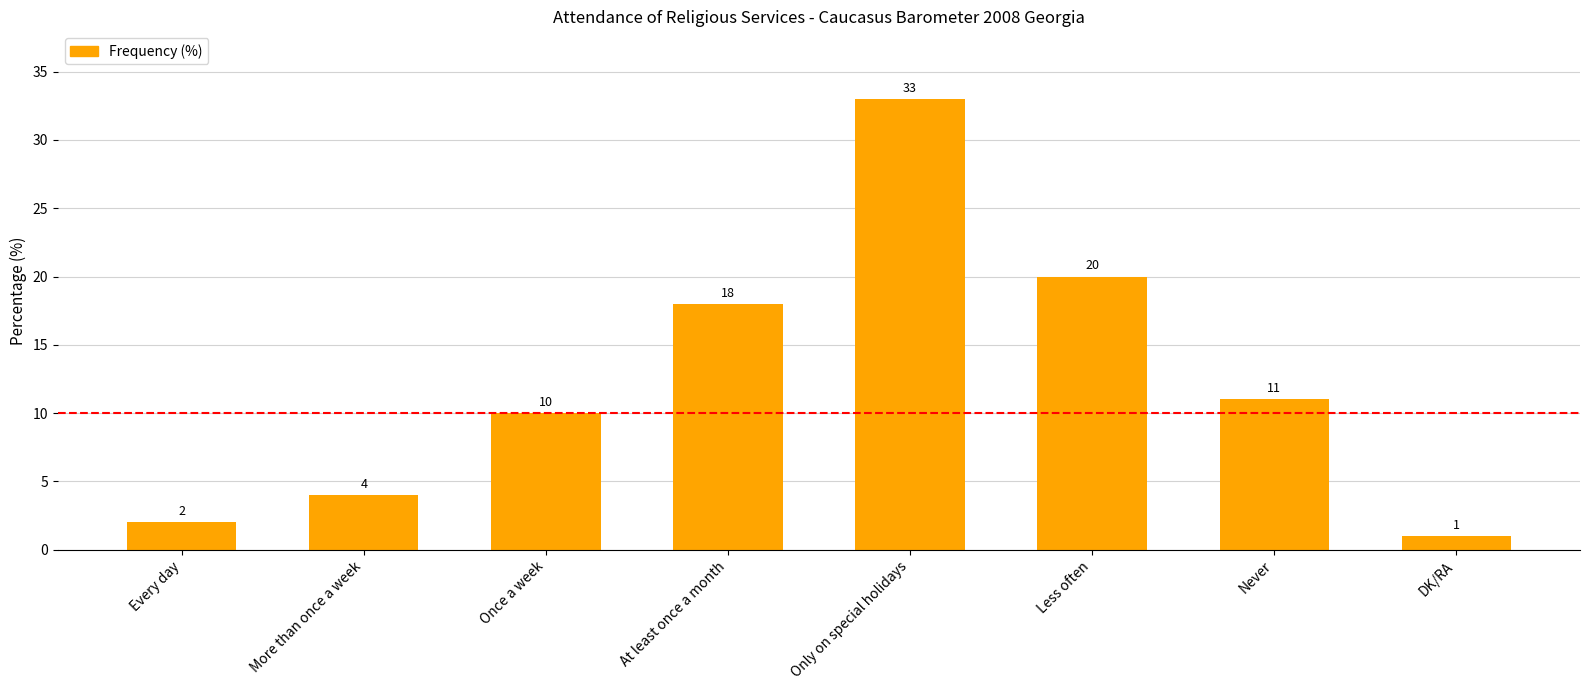

What is the change in value from More than once a week to Once a week?

+6